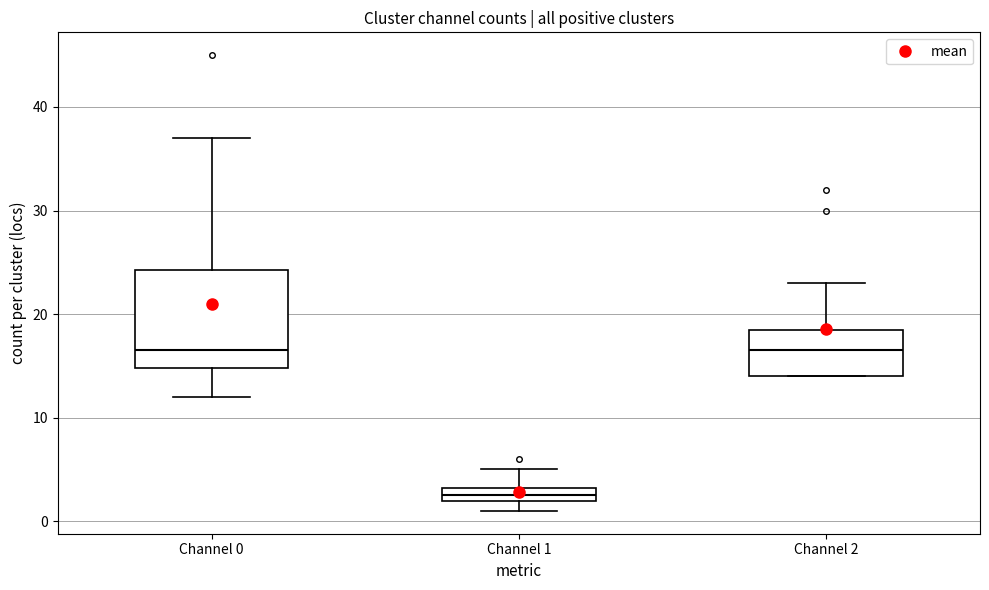

Where is the lower edge of the box for Channel 1 on the y-axis? The values are not printed on the chart, so give them approximately, as read against the axis.

2